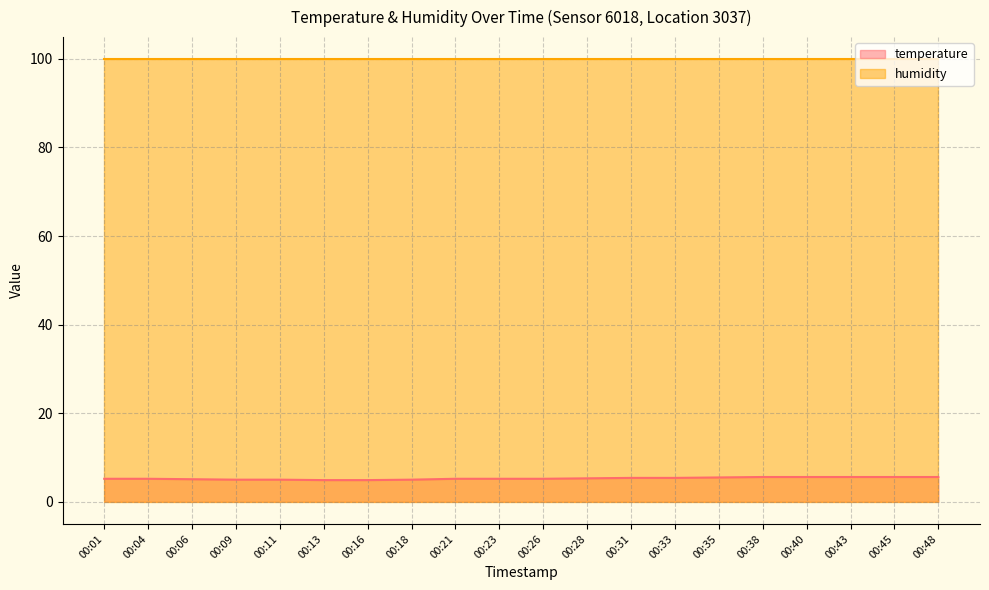

What is the value of the 20th point from the left?

5.6